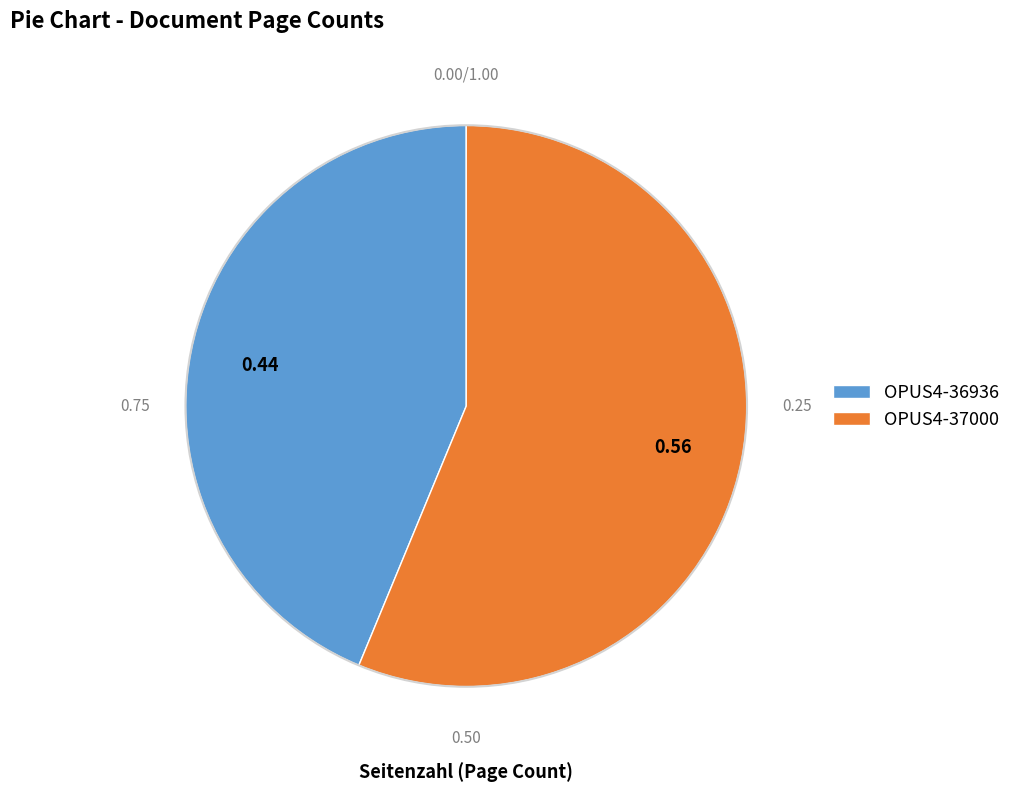

Between OPUS4-37000 and OPUS4-36936, which is larger?

OPUS4-37000